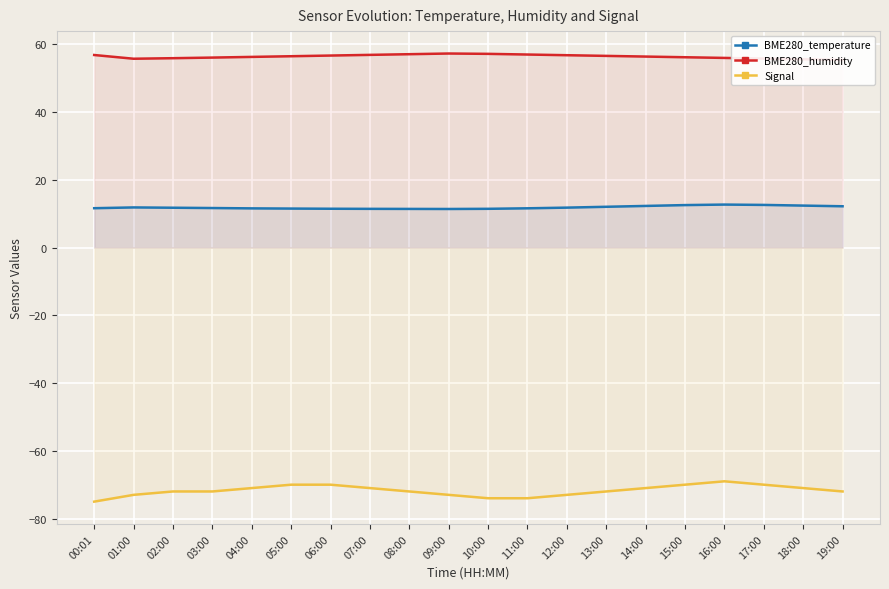

Reading left to right, transcribe all the data shown in this chart.

BME280_temperature: 11.6	11.9	11.8	11.7	11.6	11.5	11.5	11.4	11.4	11.4	11.4	11.6	11.8	12.1	12.3	12.6	12.7	12.6	12.4	12.2
BME280_humidity: 56.9	55.8	55.9	56.1	56.3	56.5	56.7	56.9	57.1	57.3	57.2	57.0	56.8	56.6	56.4	56.2	56.0	55.8	55.6	55.4
Signal: -75.0	-73.0	-72.0	-72.0	-71.0	-70.0	-70.0	-71.0	-72.0	-73.0	-74.0	-74.0	-73.0	-72.0	-71.0	-70.0	-69.0	-70.0	-71.0	-72.0